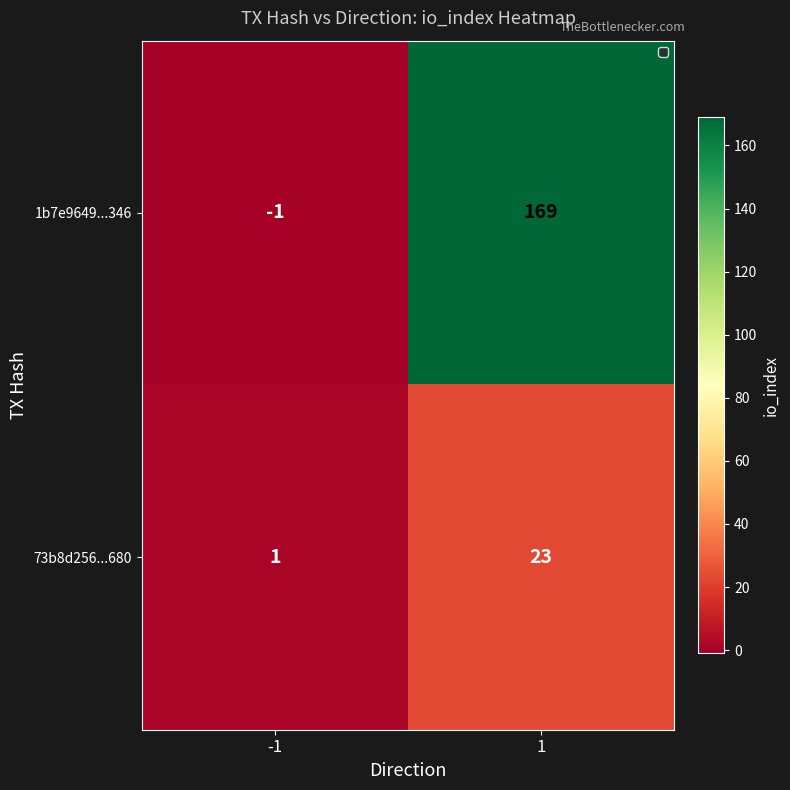

Which series has the widest spread of values?

1b7e9649...346